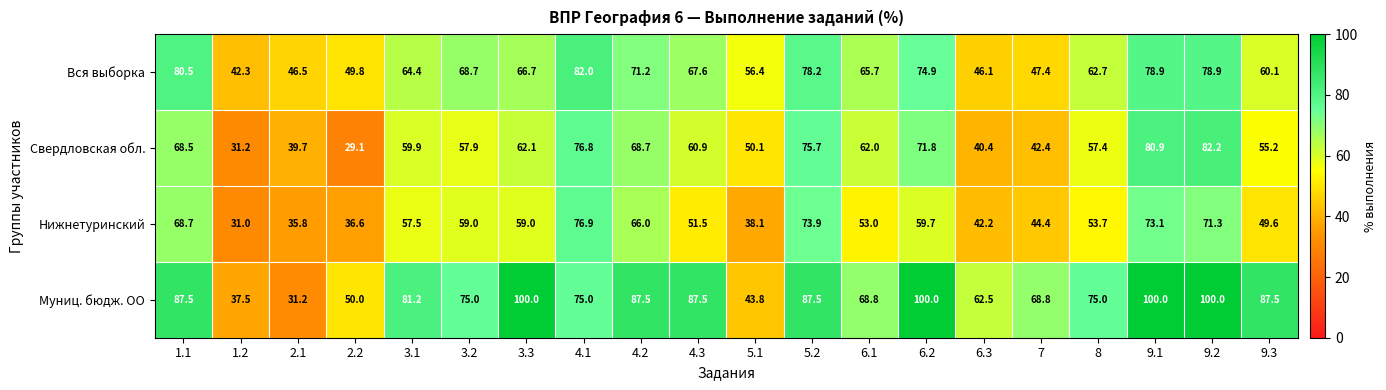

The Муниц. бюдж. ОО series shows 87.5 at 1.1. True or false?

True